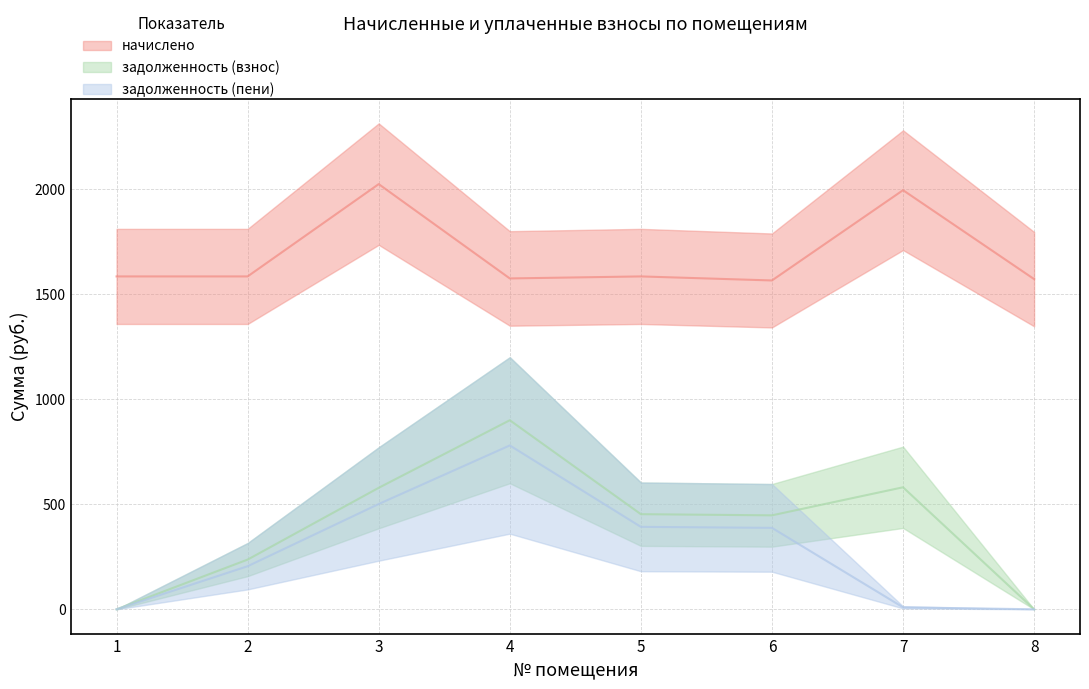

What is the spread (max minus min) of values at 4?

795.0